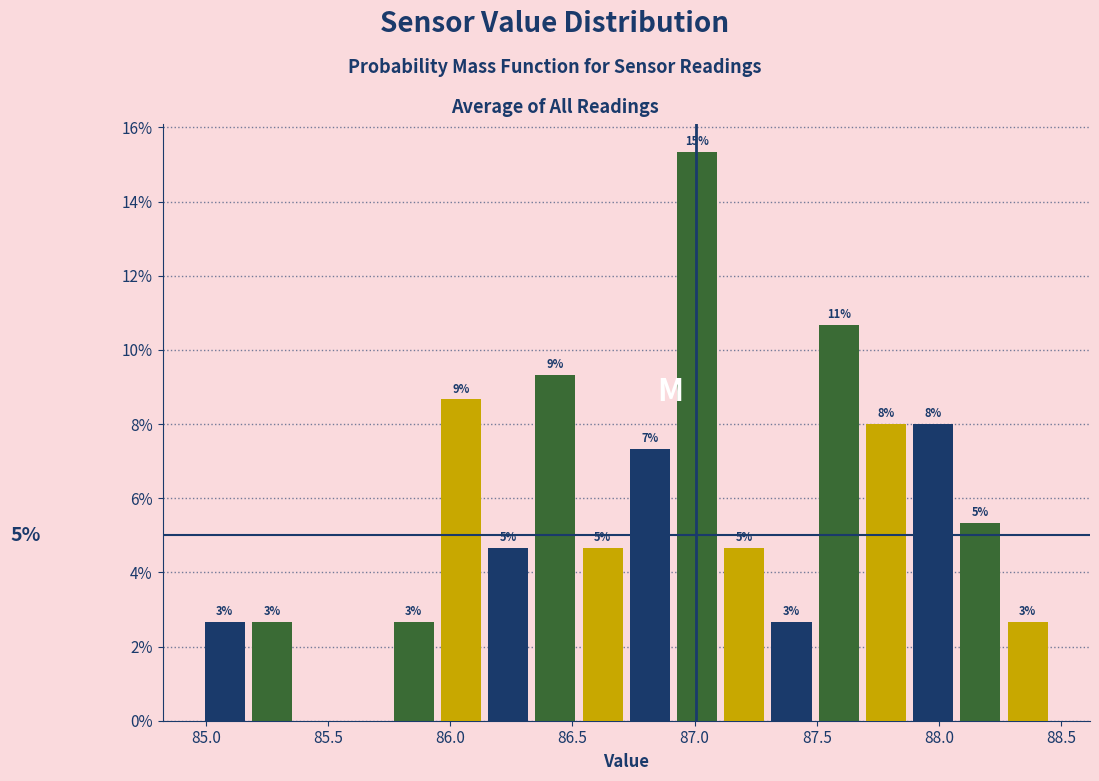

Read against the x-axis, roughly where is the centre of the tallest bar?

87.00